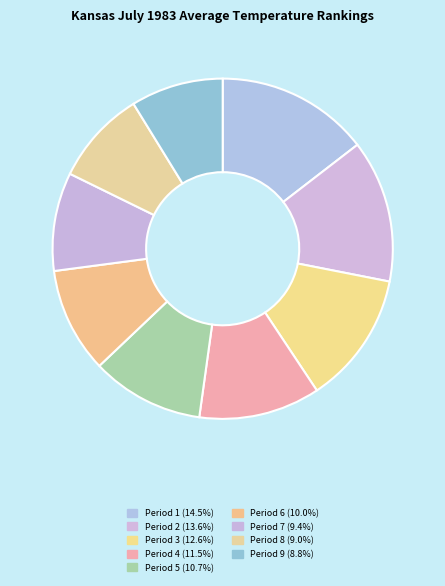

What is the smallest slice in the pie chart?

Period 9